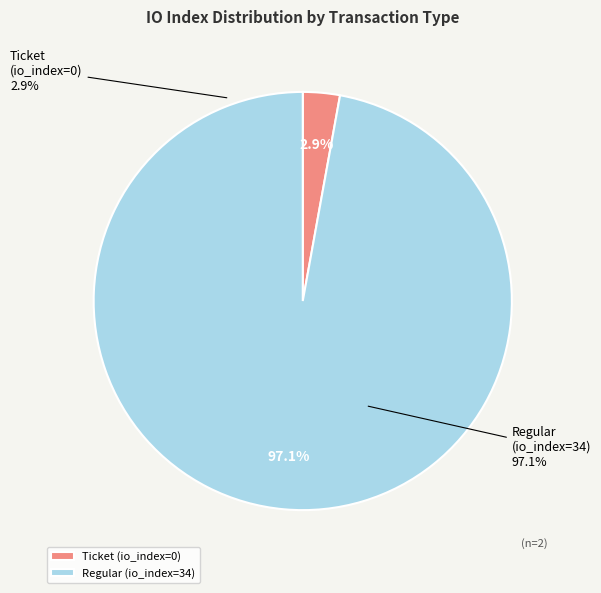

How many segments does this pie chart have?

2